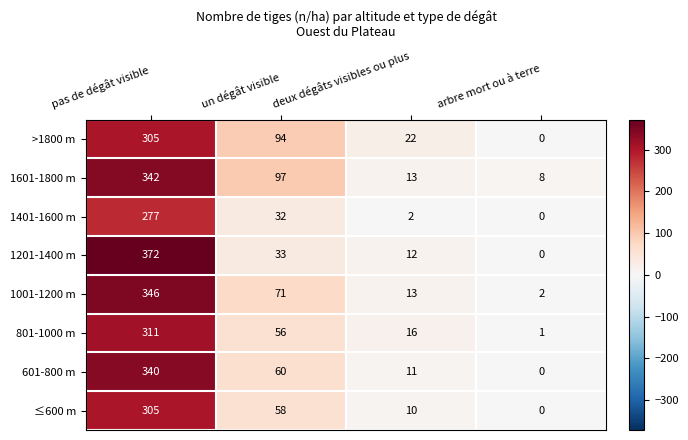

How many data points does each series have?

4